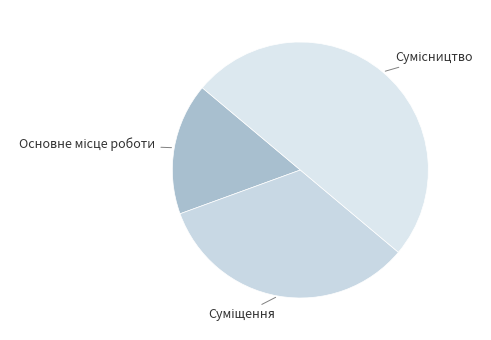

How many segments does this pie chart have?

3